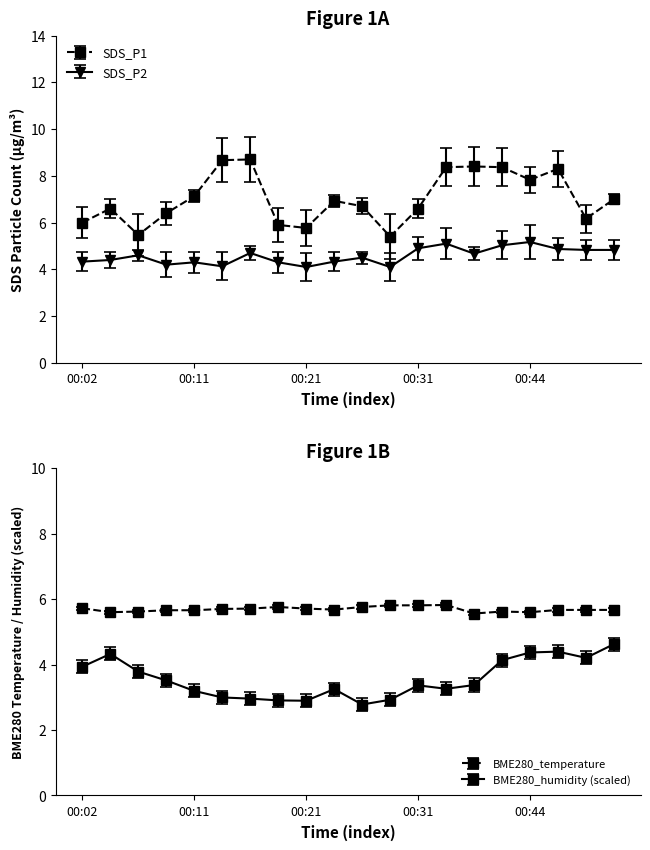

What is the spread (max minus min) of values at 00:04?

2.2